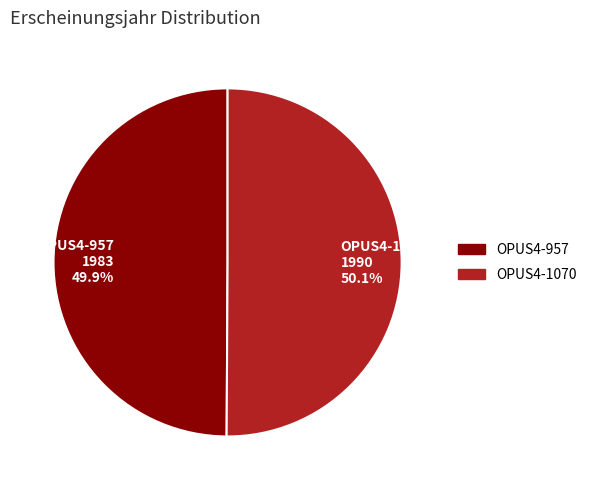

What is the total percentage of OPUS4-957 and OPUS4-1070?

100.0%